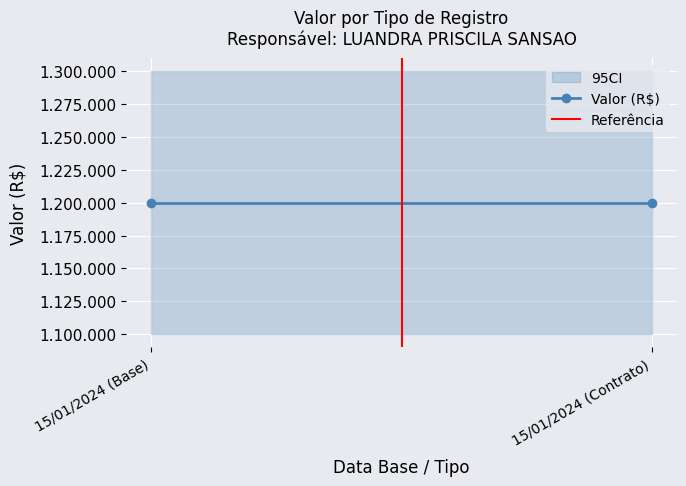

List the labels in order of Valor (R$) value, largest first.

15/01/2024 (Base), 15/01/2024 (Contrato)